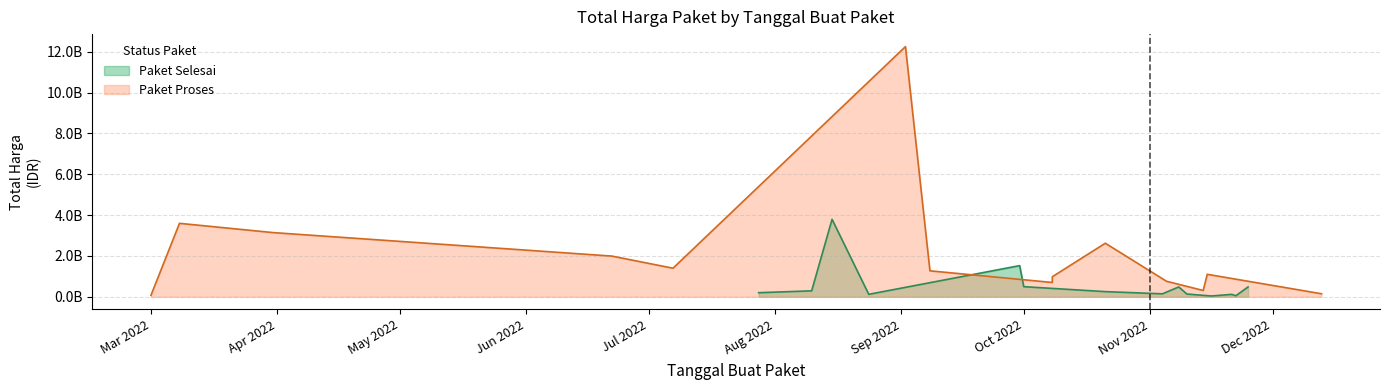

Reading left to right, what are all the values shown in this chart?

0.2	0.3	3.8	0.1	1.5	0.5	0.3	0.1	0.5	0.1	0.0	0.1	0.1	0.5